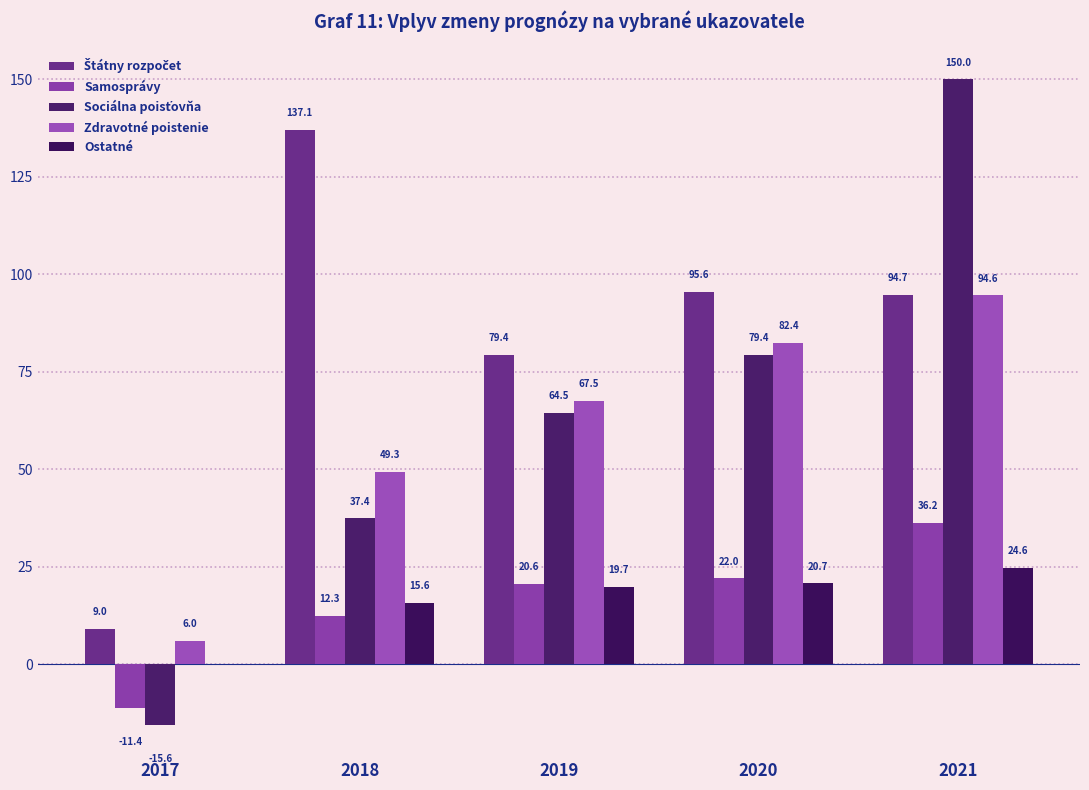

At how many categories does at least one series exceed 83?

3